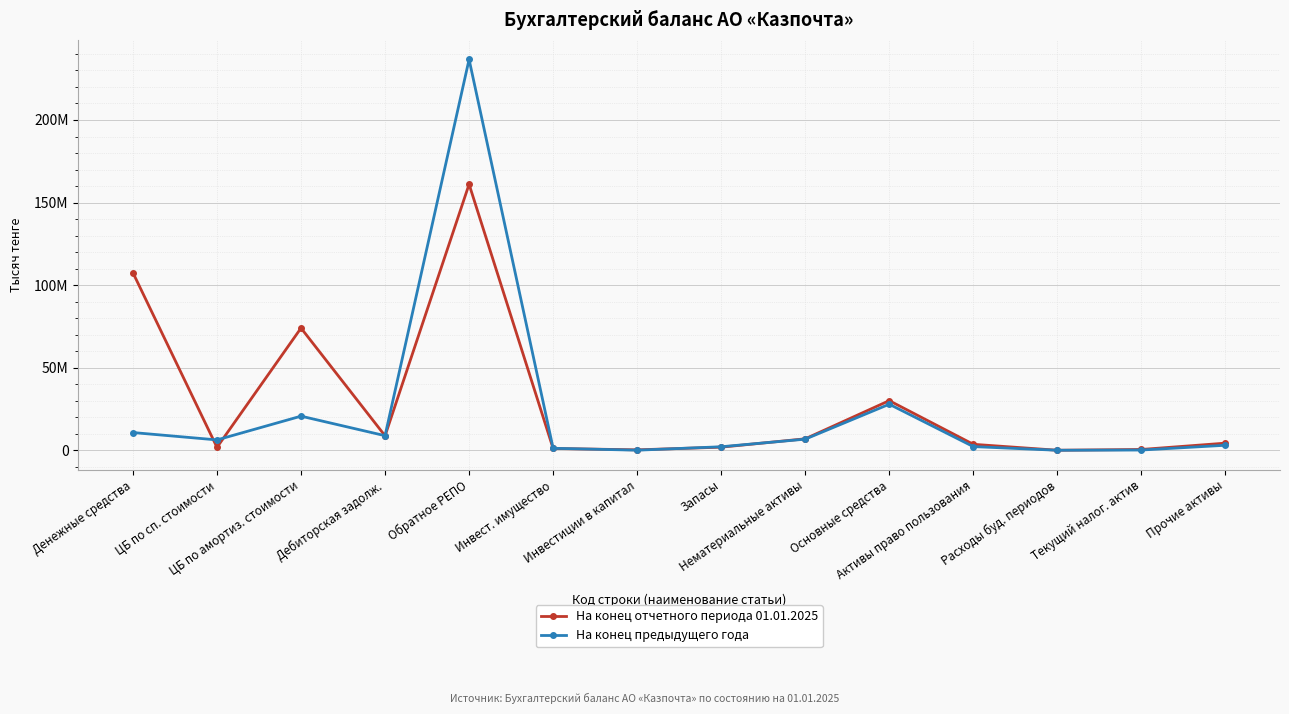

Does the chart have visible grid lines?

Yes